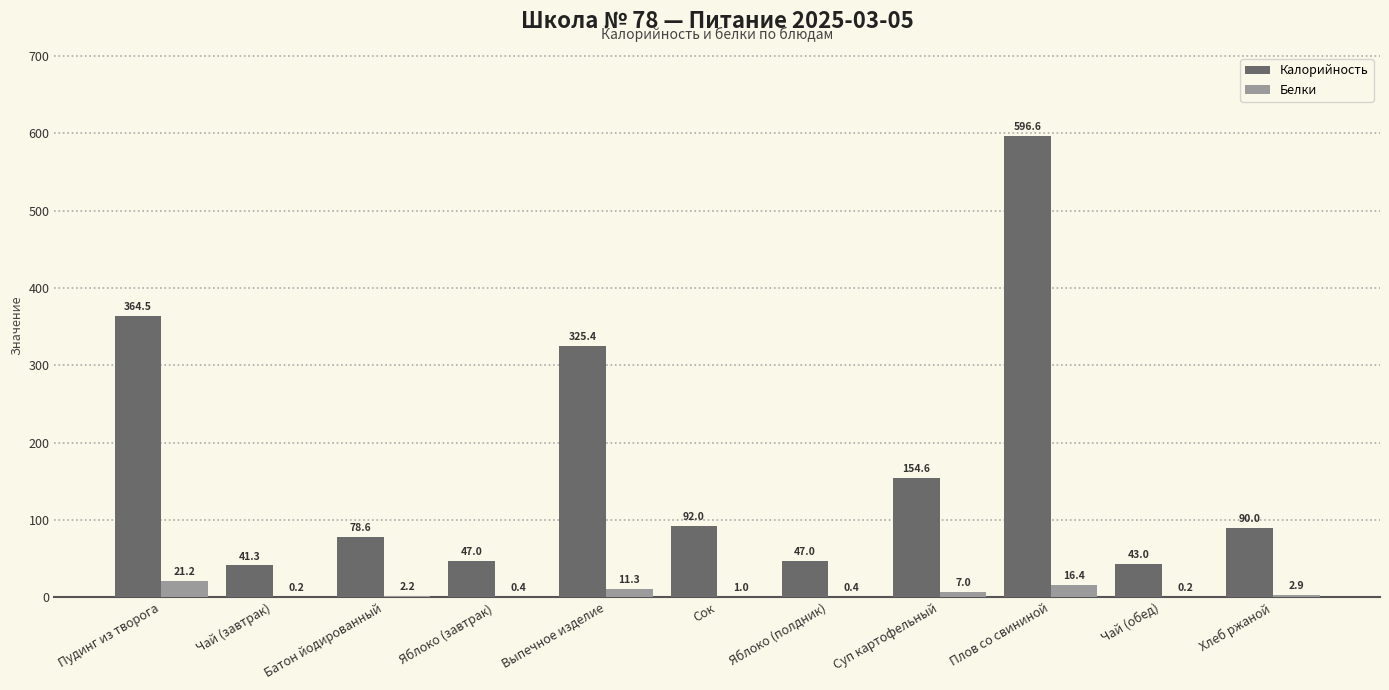

Where is Белки nearest to the value 10?

Выпечное изделие